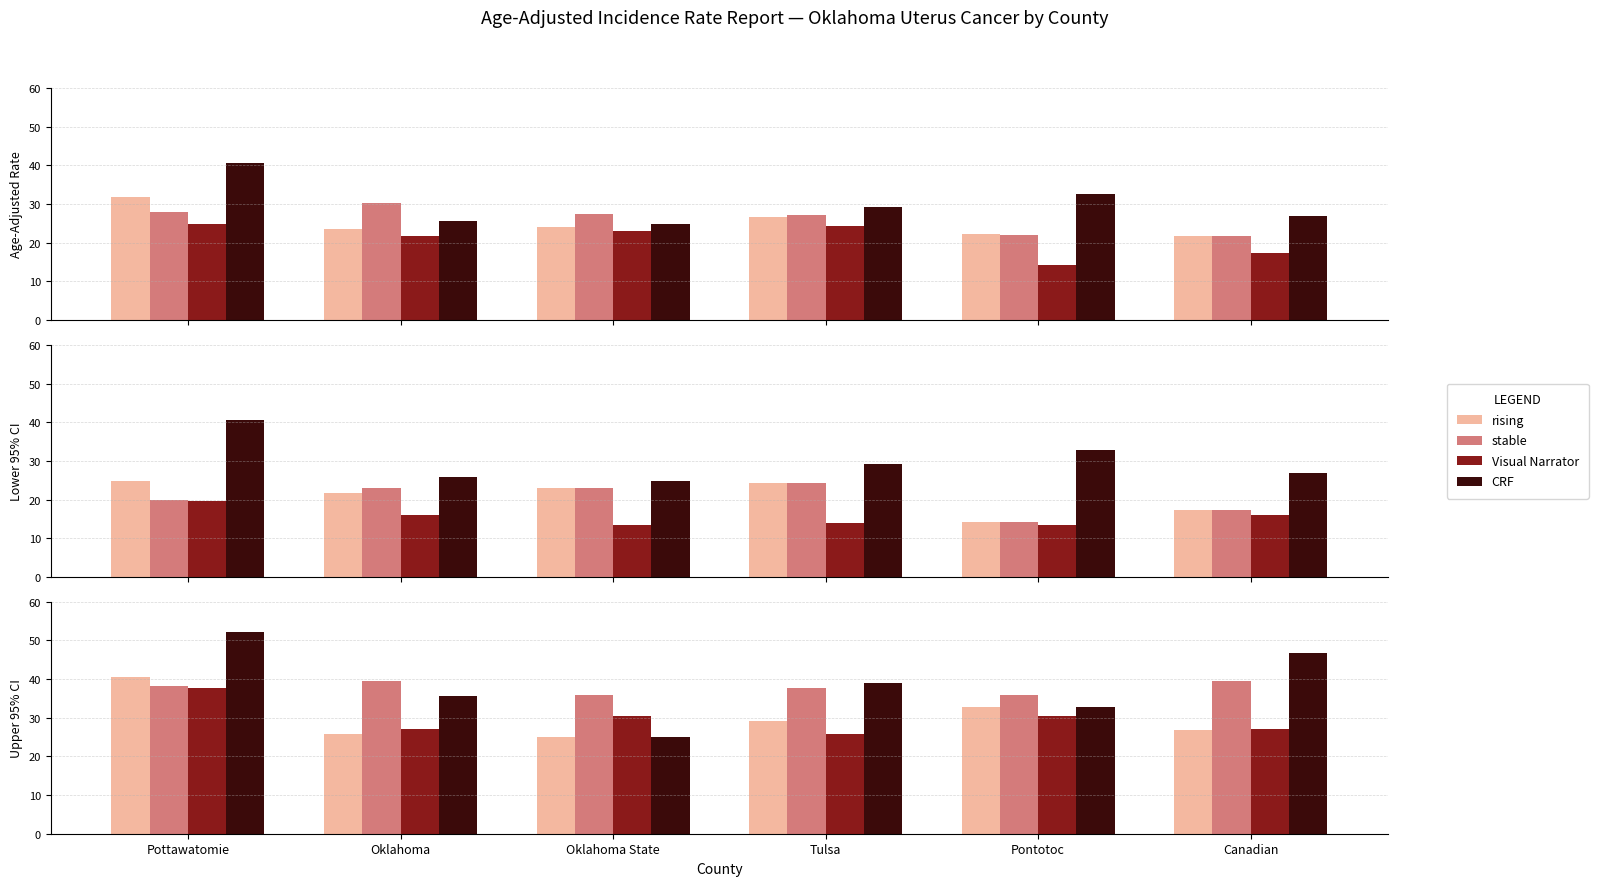

What are all the series names shown in the legend?

rising, stable, Visual Narrator, CRF